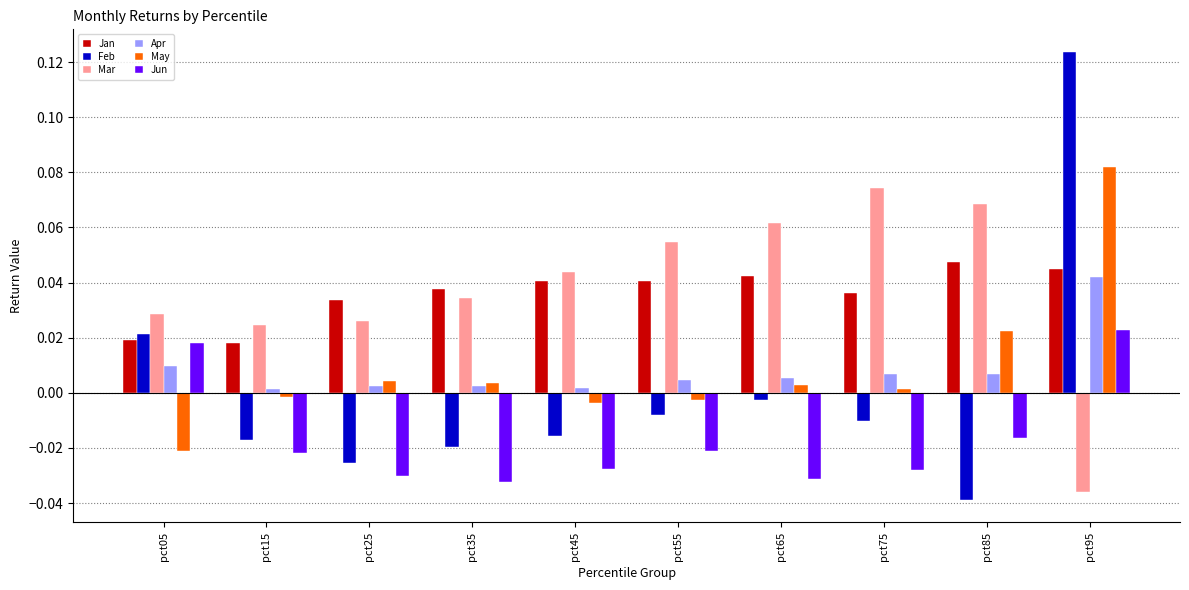

How many Mar values are between 0 and 1?

9